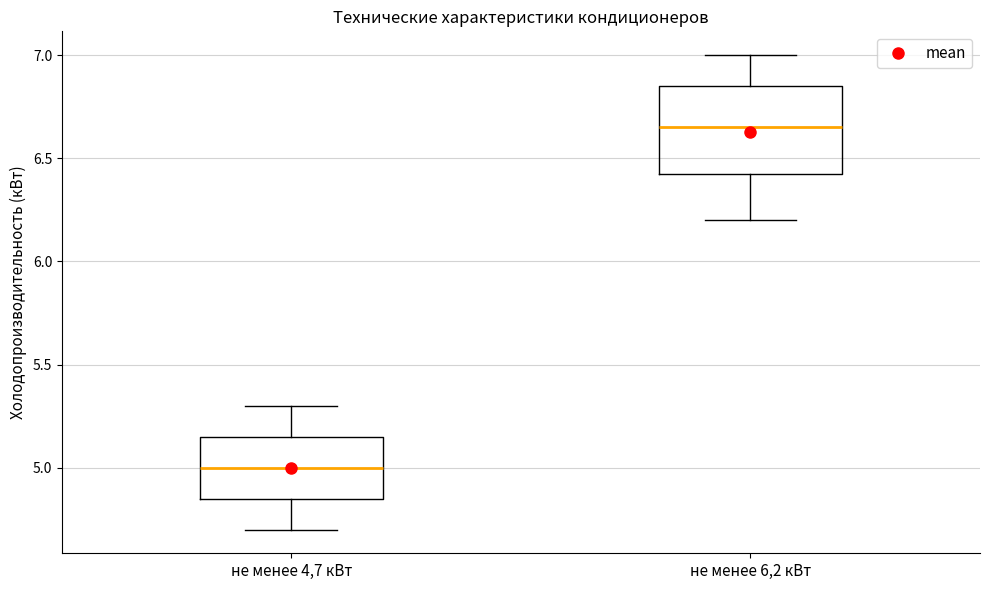

Reading left to right, transcribe this box plot: for each box, give where its median line is, the range the box spans, and where its two whiskers end, as read against the y-axis. The values are not printed on the chart, so give them approximately, as read against the axis.

не менее 4,7 кВт: median 5.00, box 4.85 to 5.15, whiskers 4.70 to 5.30
не менее 6,2 кВт: median 6.65, box 6.45 to 6.85, whiskers 6.20 to 7.00